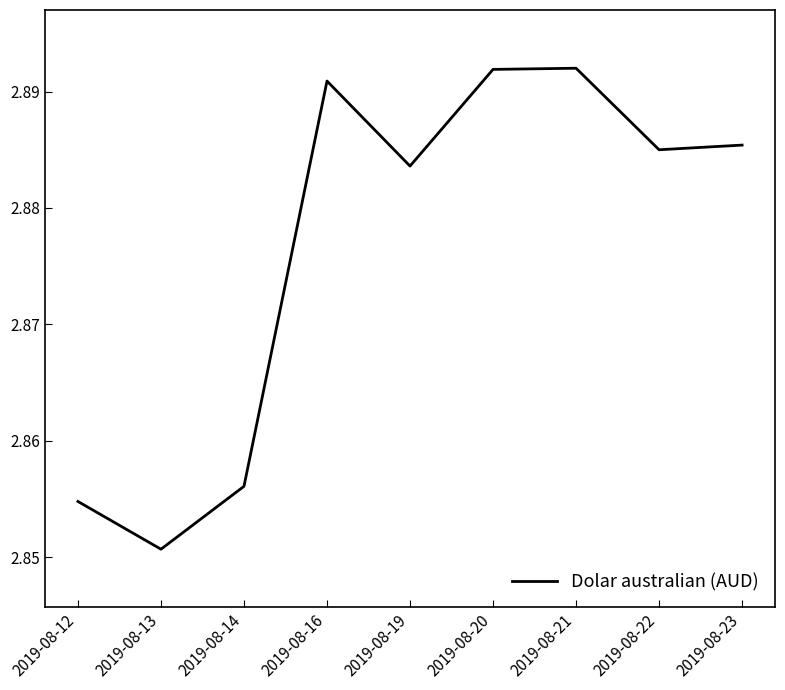

Which has a higher value, 2019-08-19 or 2019-08-22?

2019-08-22